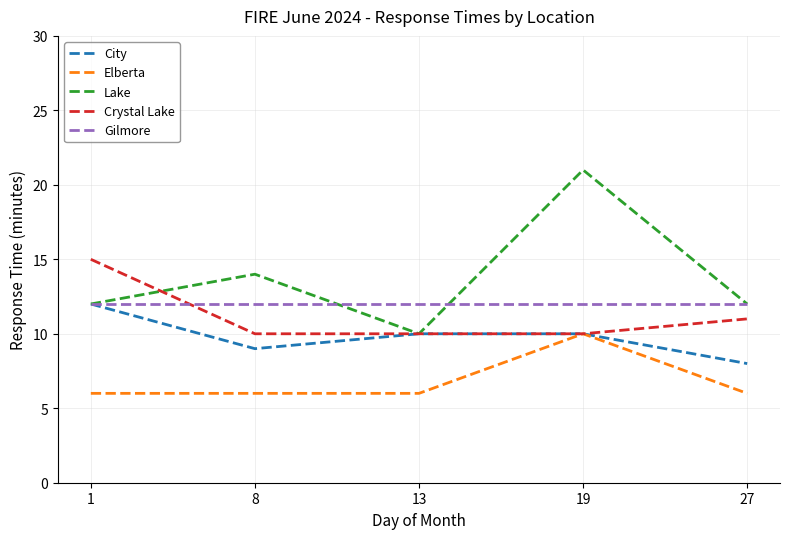

True or false: Crystal Lake has a value of 10 at 19.

True